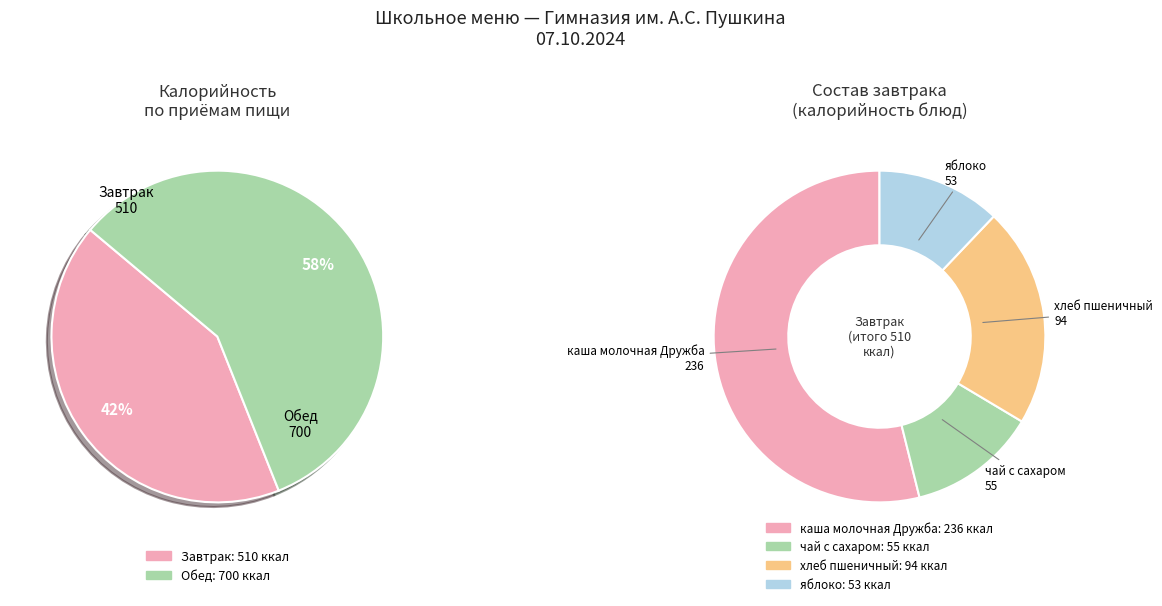

Is it true that Обед is 58% of the pie?

True